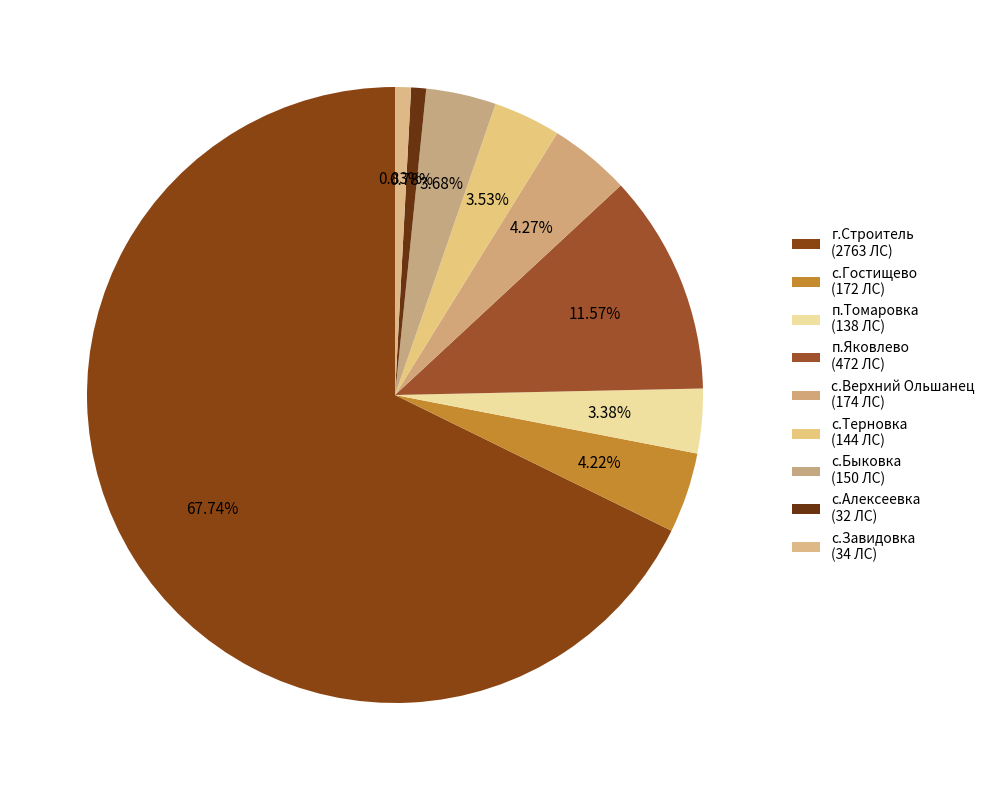

Which category accounts for the majority?

г.Строитель